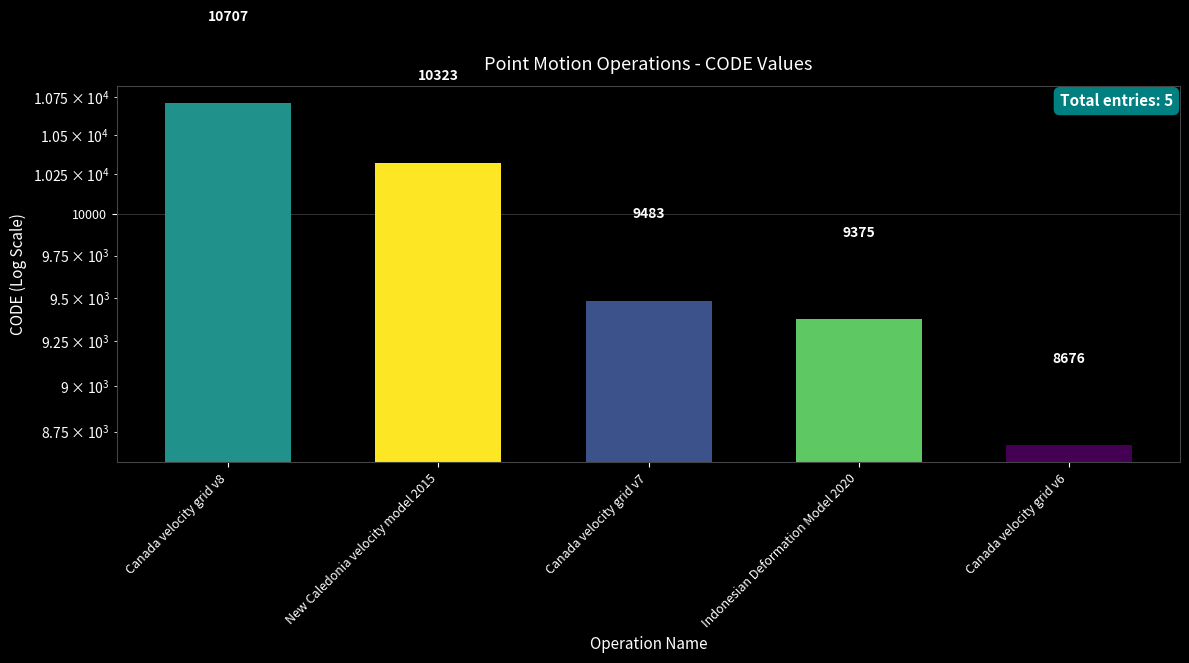

Count the number of values greater than 9483.

2